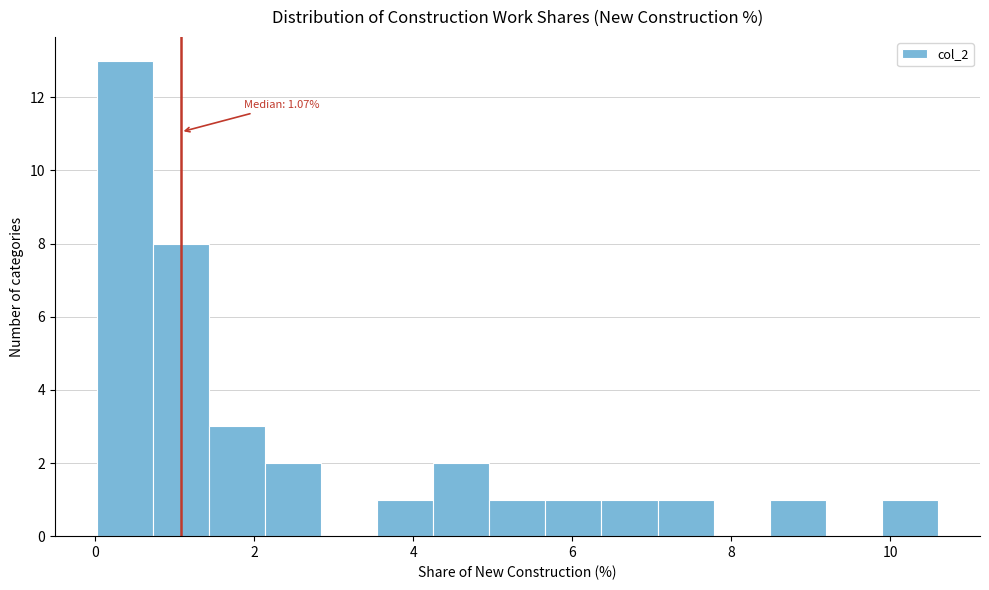

Around what value on the x-axis is the tallest bar? Give the approximate position of its centre, as read against the axis.

0.4